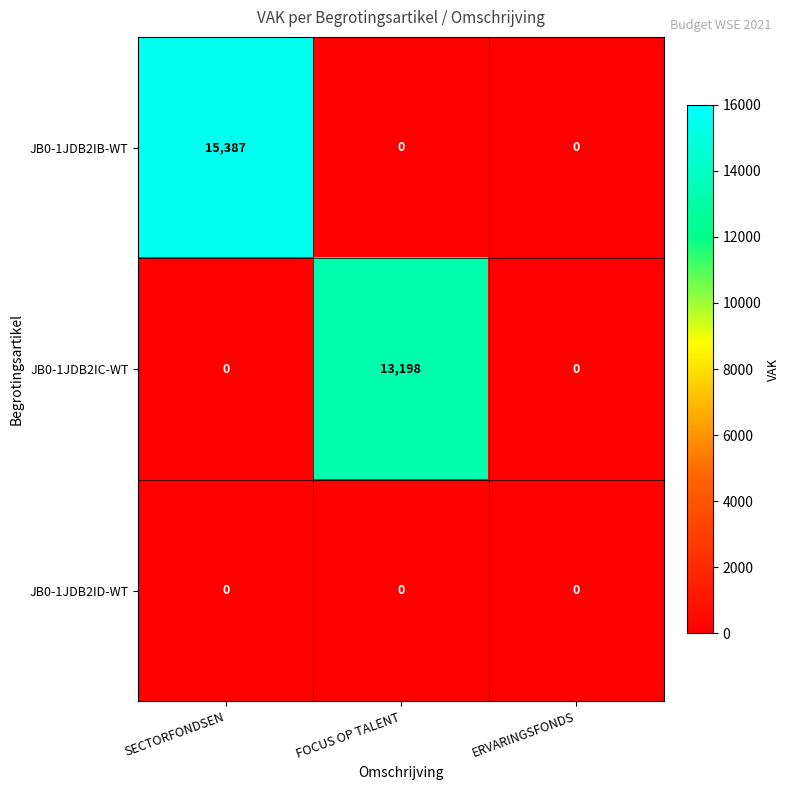

What is the difference between the JB0-1JDB2IB-WT values at SECTORFONDSEN and FOCUS OP TALENT?

15387